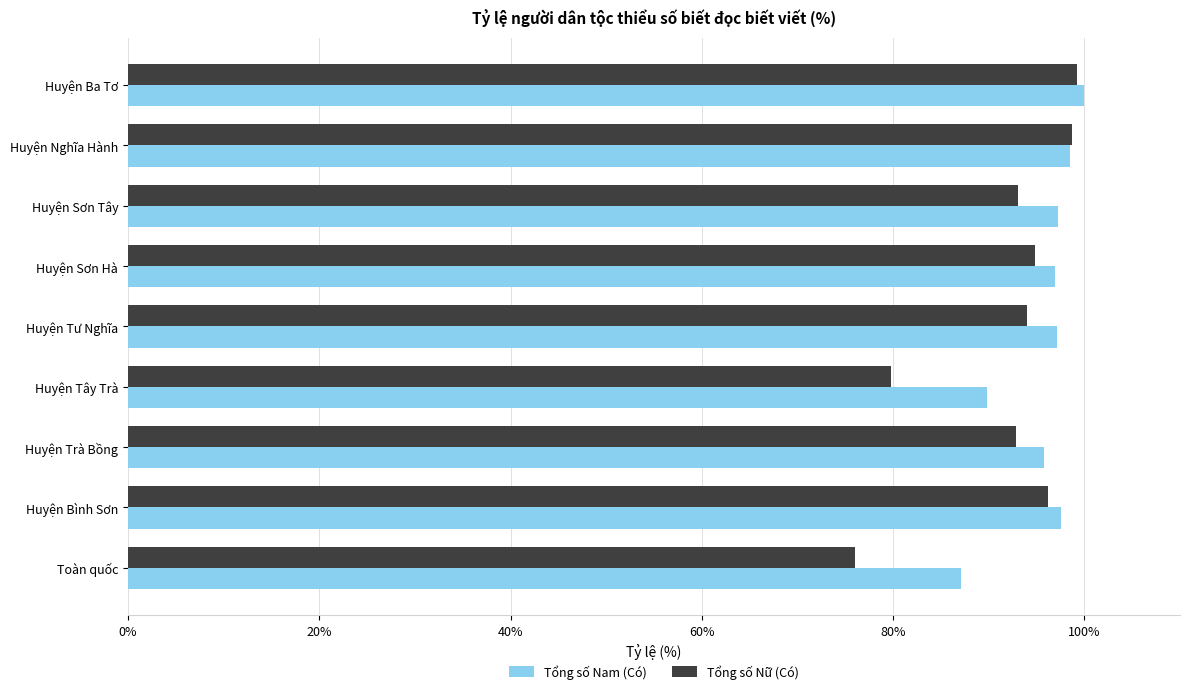

What is the average value of the Tổng số Nam (Có) series?

95.6